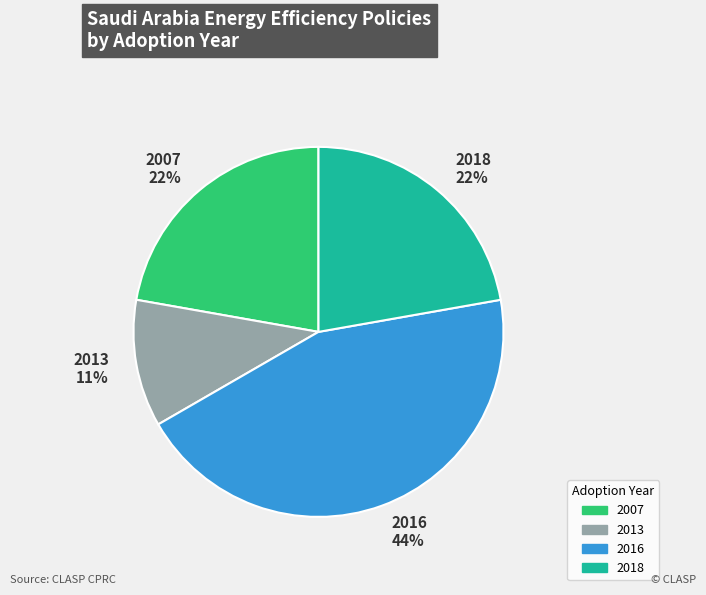

Is there any slice that represents more than half of the pie?

No